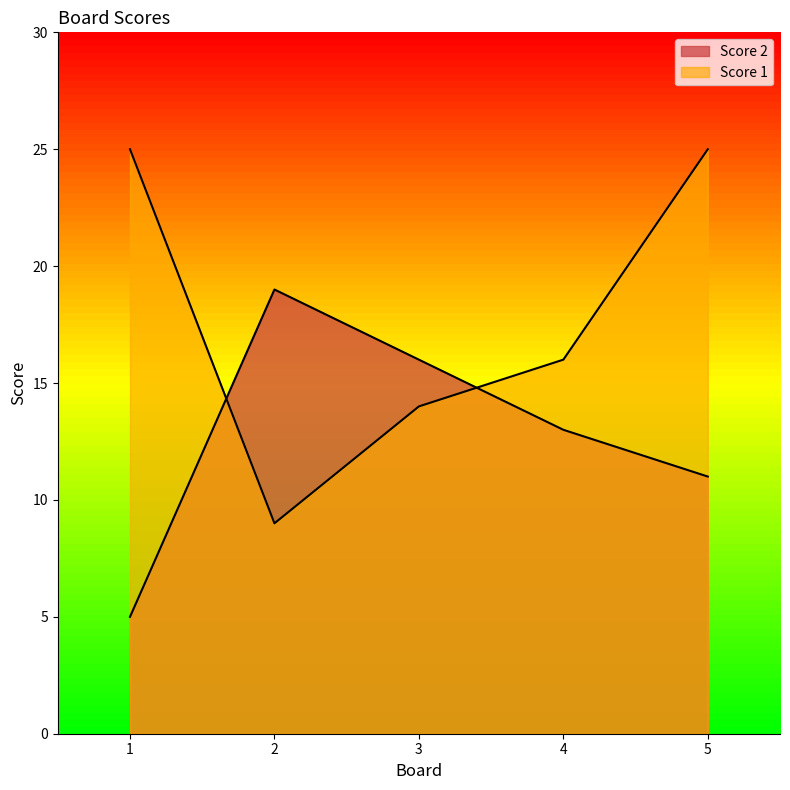

Which series has the largest range (max minus min)?

Score 1